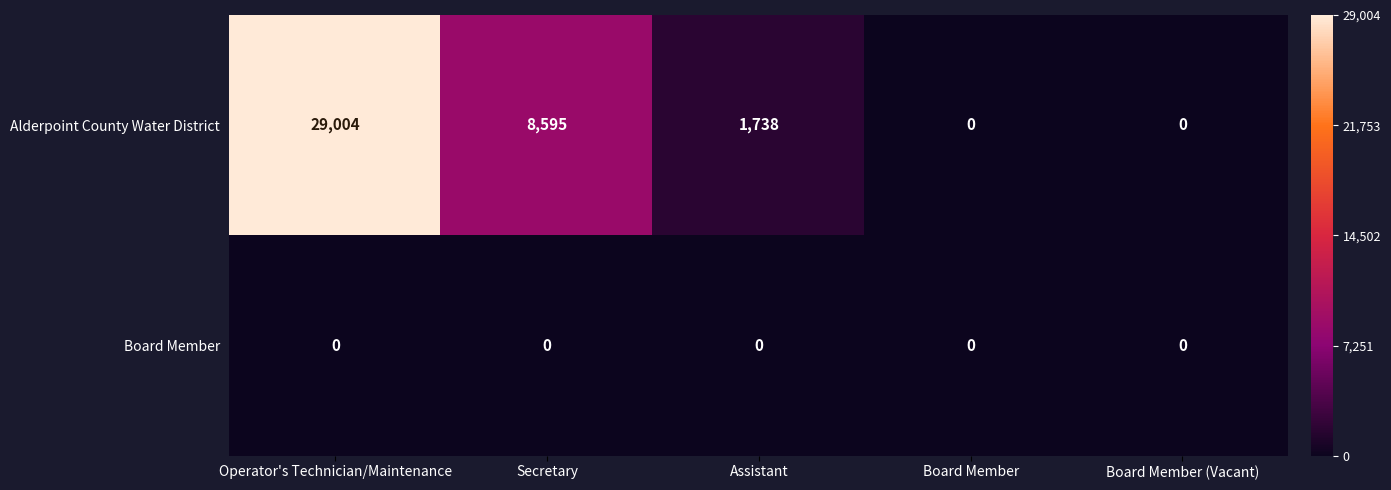

List the series in order of their peak value, lowest first.

Board Member, Alderpoint County Water District